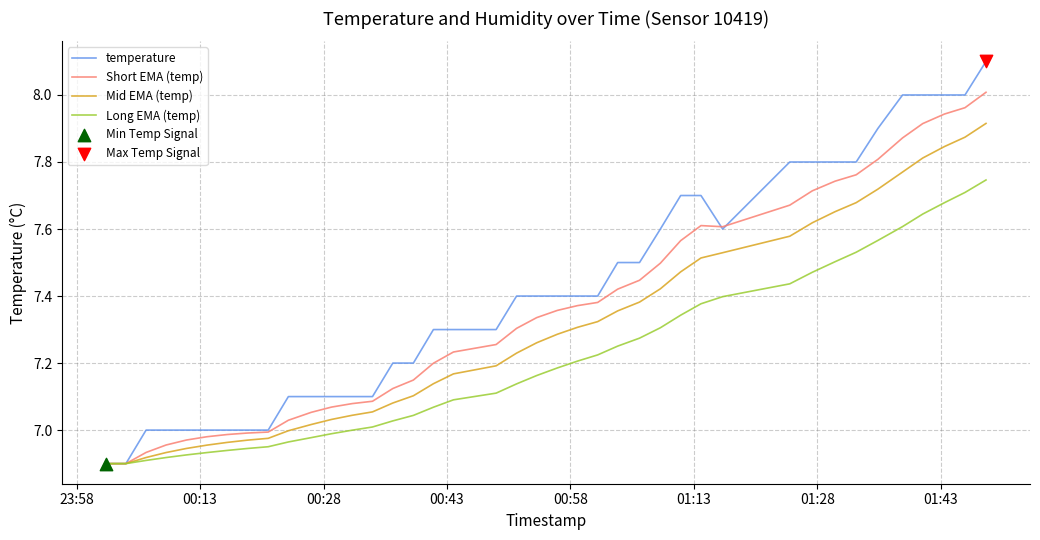

Which series has the largest total across all categories?

temperature